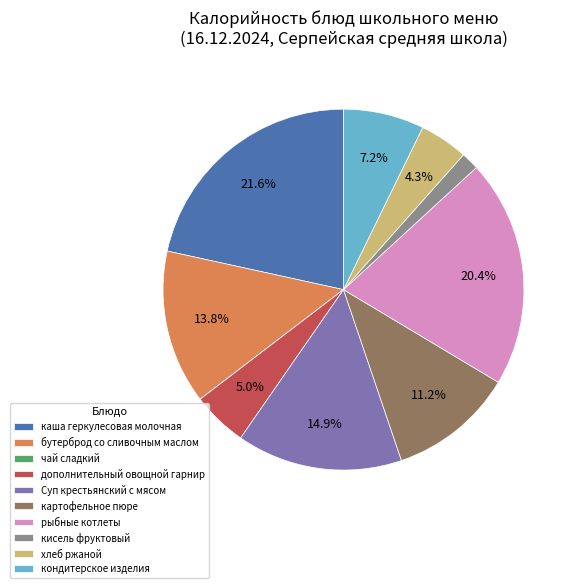

Which slice is the largest?

каша геркулесовая молочная